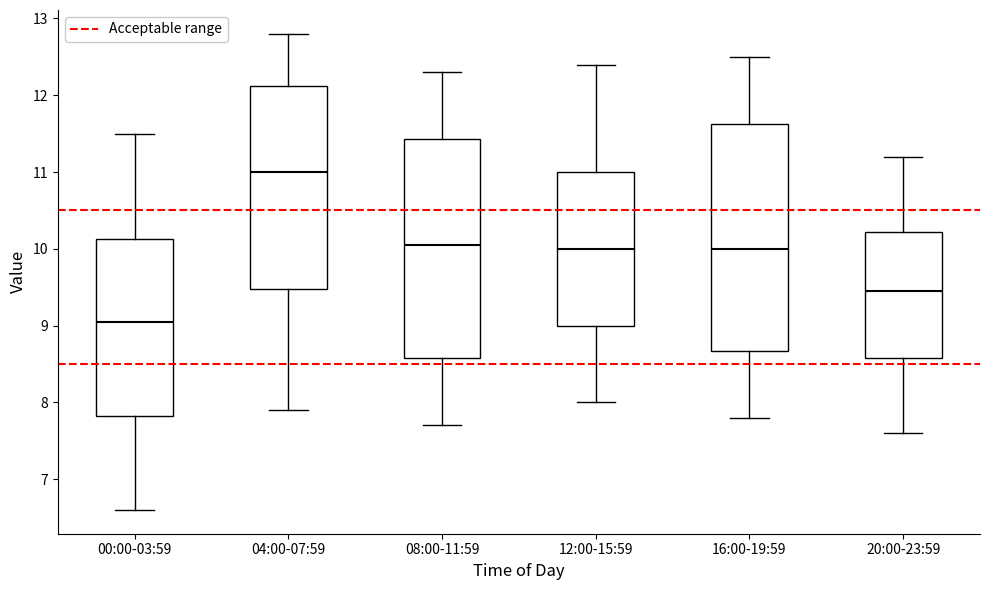

Where does the lower whisker of the box for 08:00-11:59 end on the y-axis? The values are not printed on the chart, so give them approximately, as read against the axis.

7.7